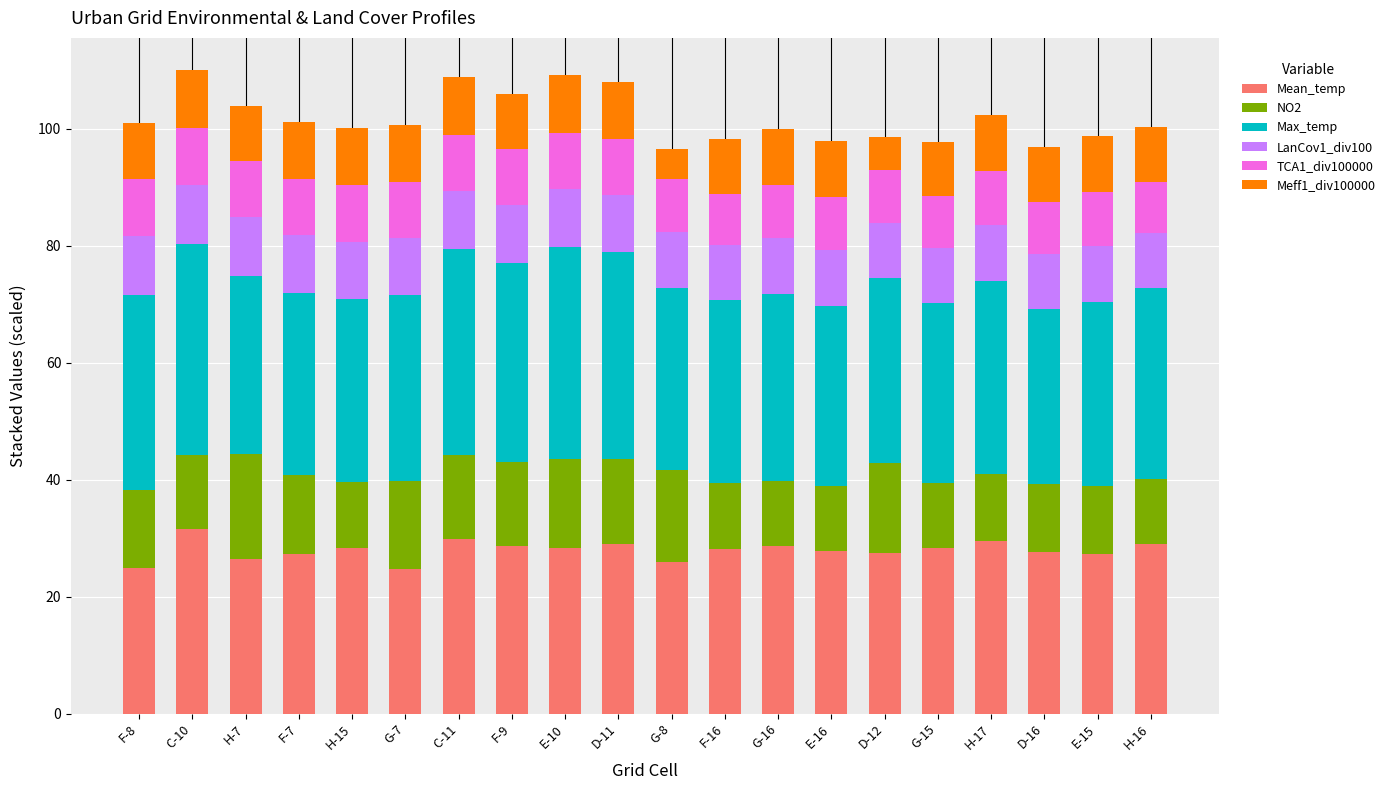

What is the average value of the Mean_temp series?

27.9